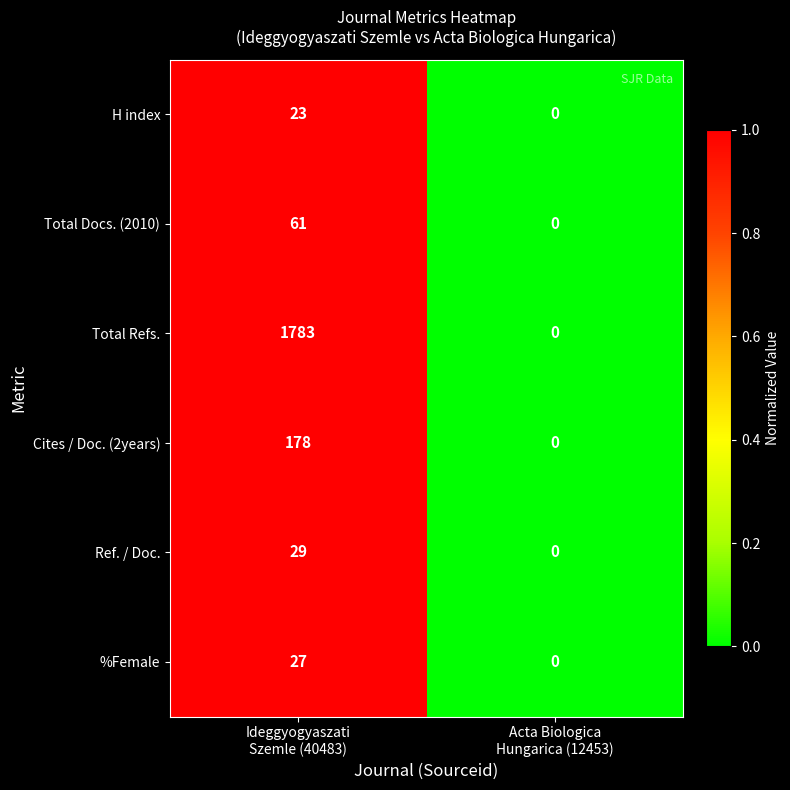

Which series changed the most between Ideggyogyaszati
Szemle (40483) and Acta Biologica
Hungarica (12453)?

Total Refs.